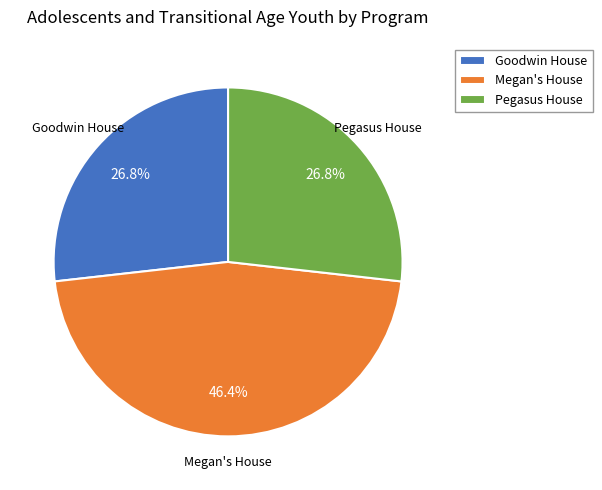

What percentage do Megan's House and Goodwin House together represent?

73.2%